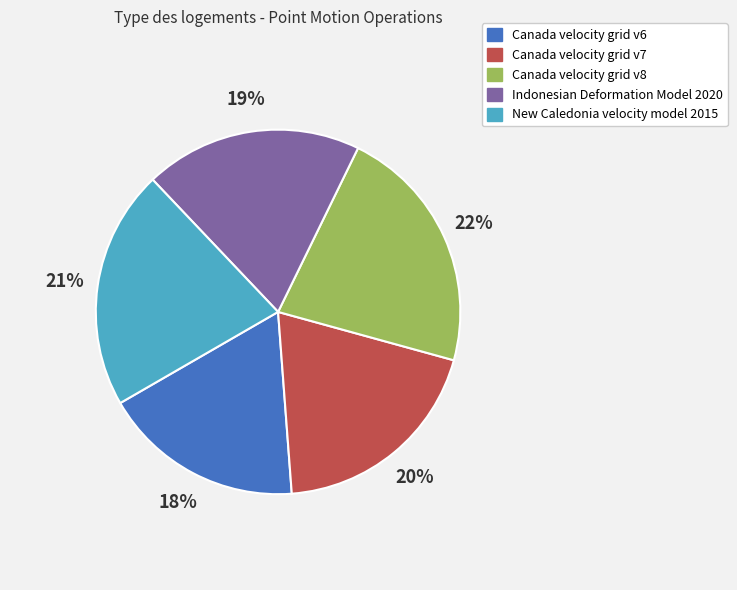

How many slices are in this pie chart?

5